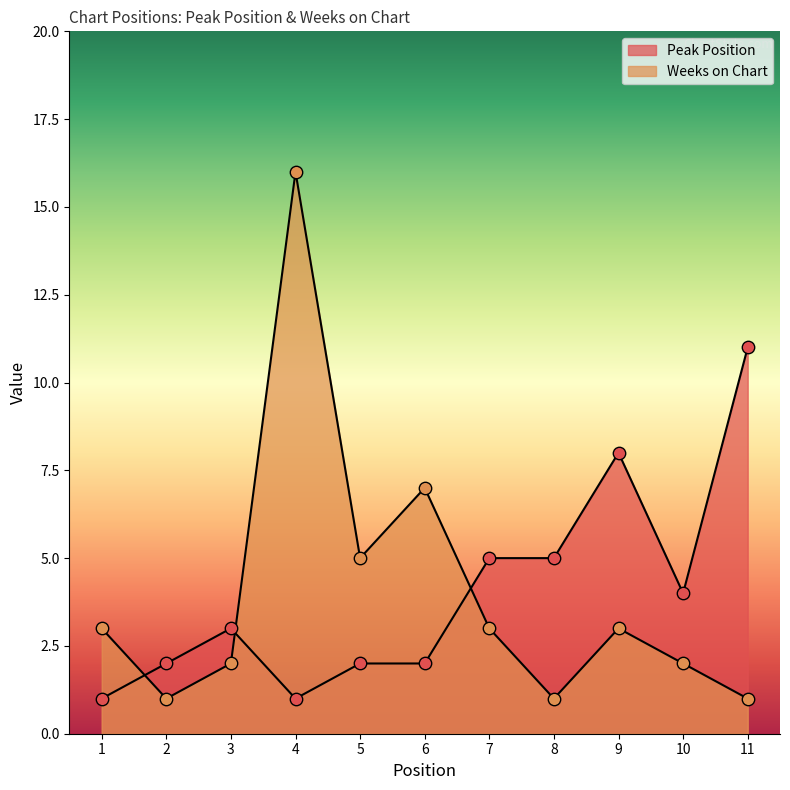

Is the value of Peak Position at 1 greater than the value of Weeks on Chart at 2?

No